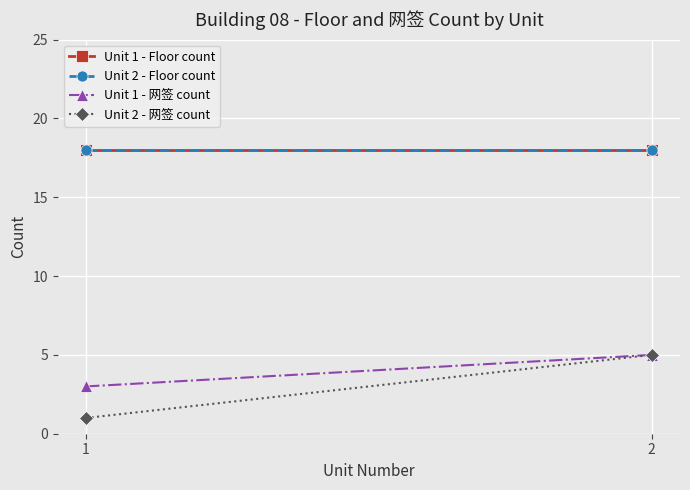

Which series has the widest spread of values?

Unit 2 - 网签 count